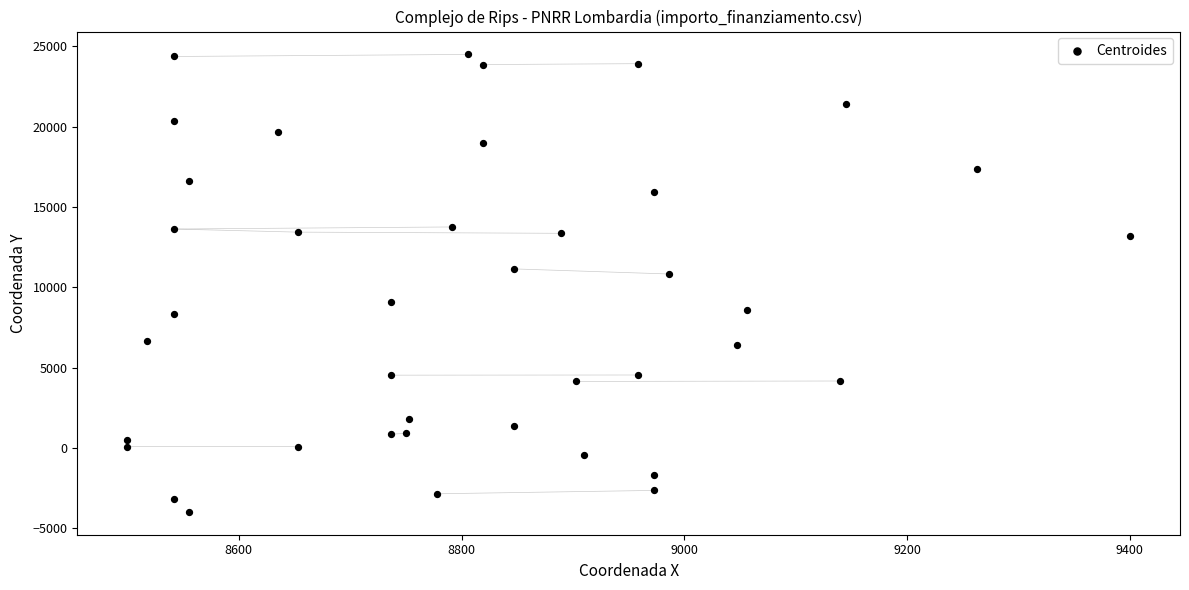

What is the range of X values (max minus min)?

900.0